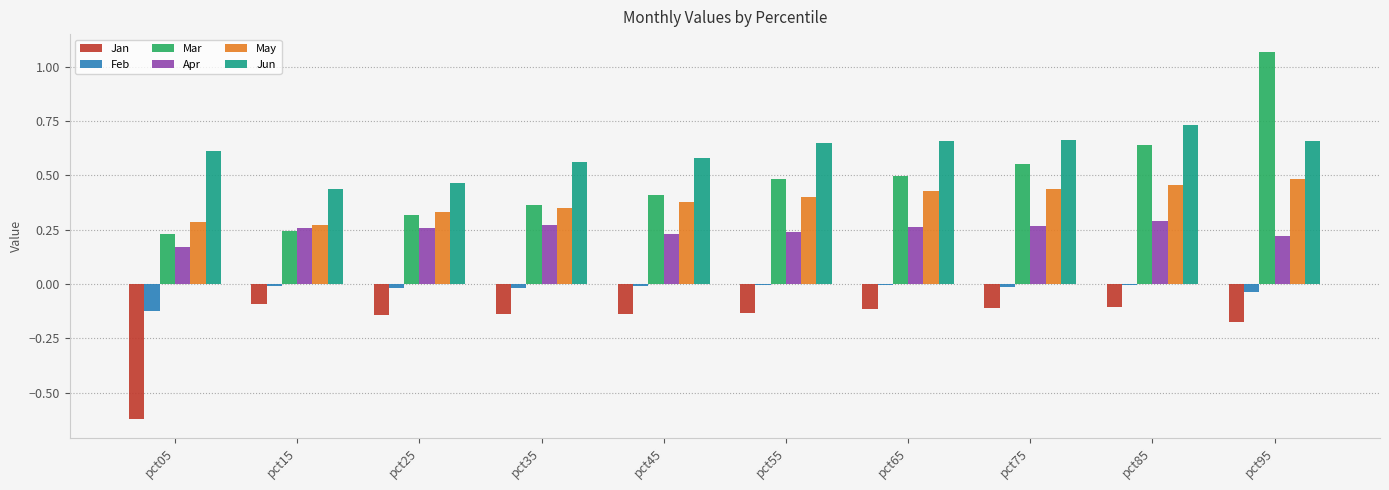

Which series has the largest total across all categories?

Jun